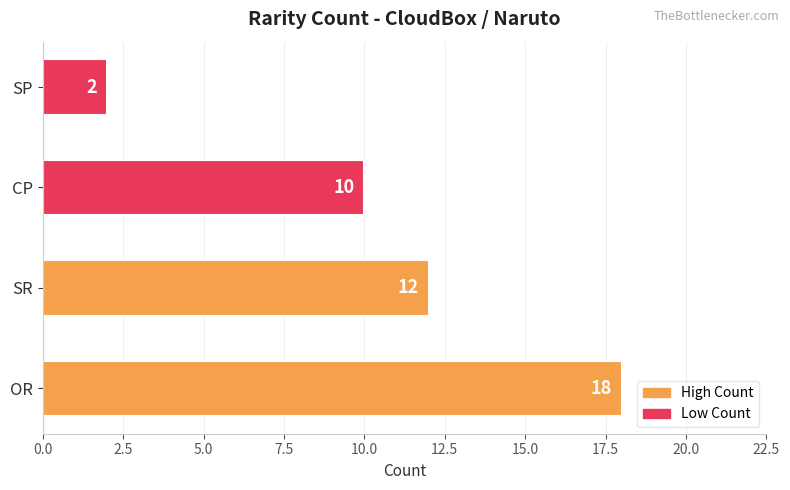

What is the greatest value displayed?

18